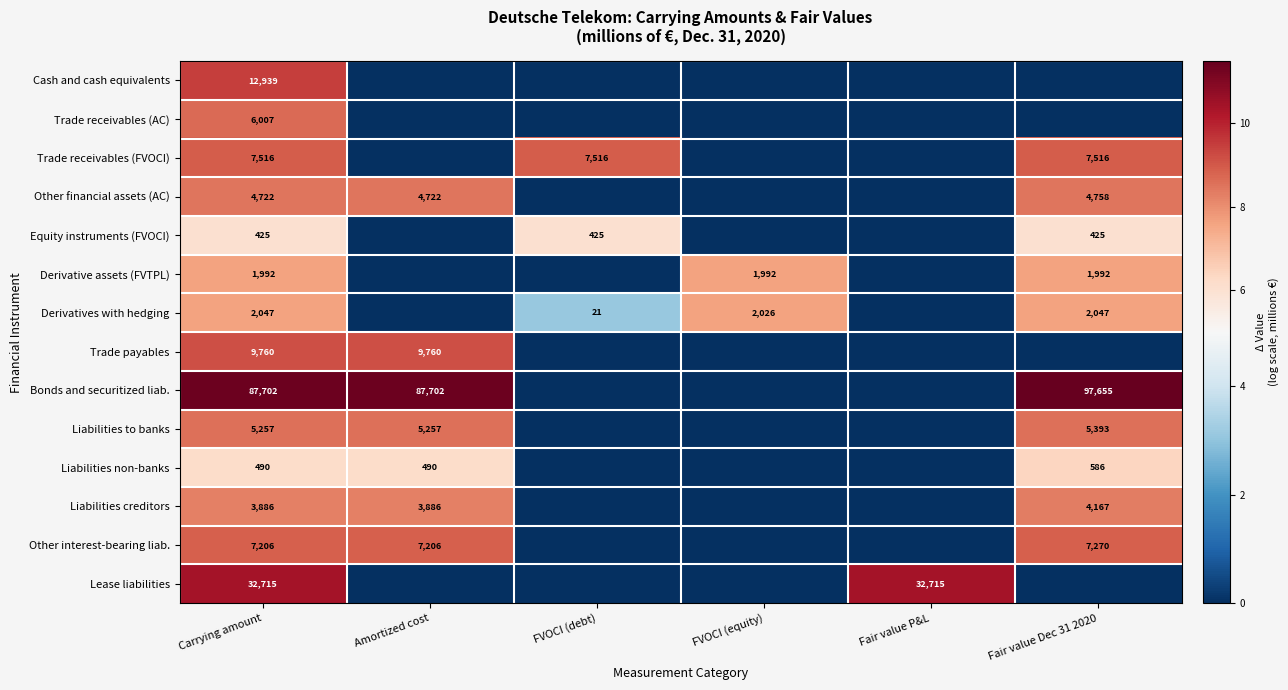

What is the sum of the Liabilities non-banks values at Amortized cost and Carrying amount?

980